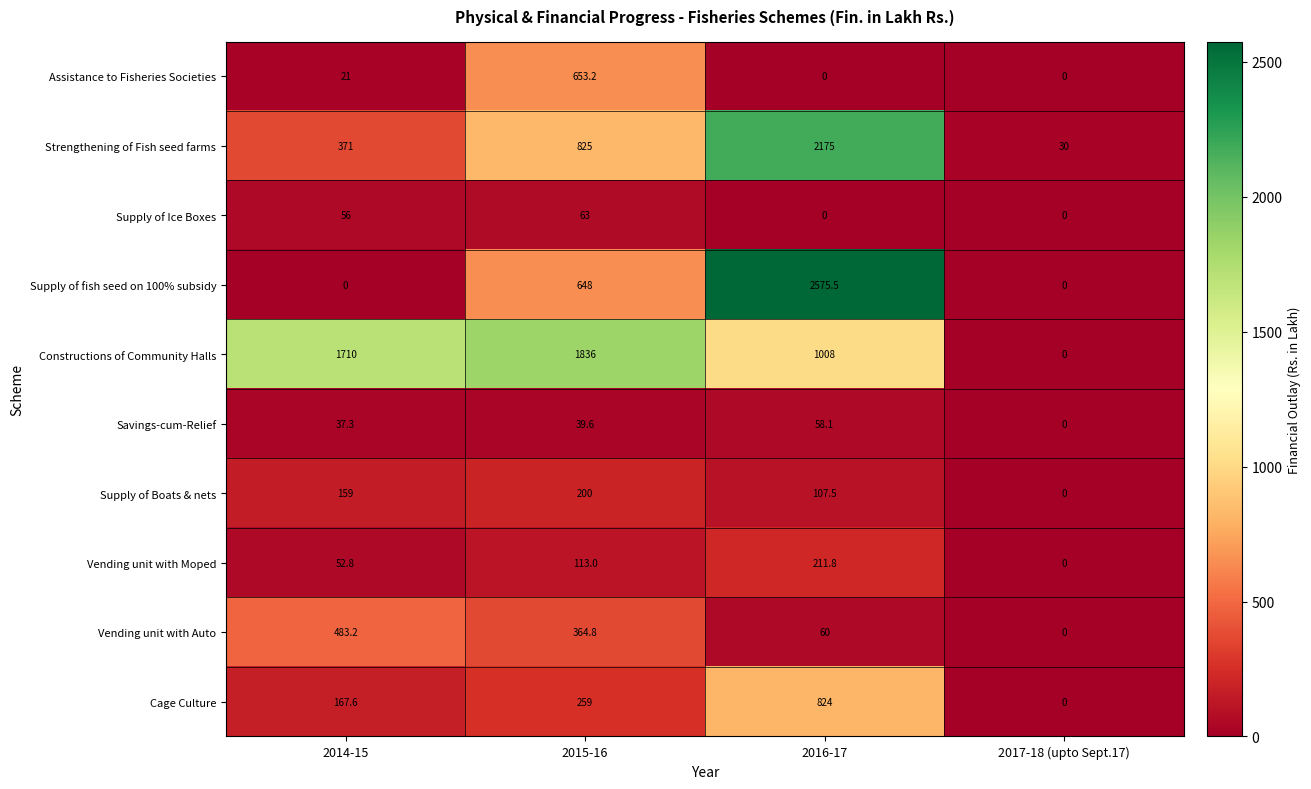

What is the approximate value of Vending unit with Auto at 2014-15?

483.2